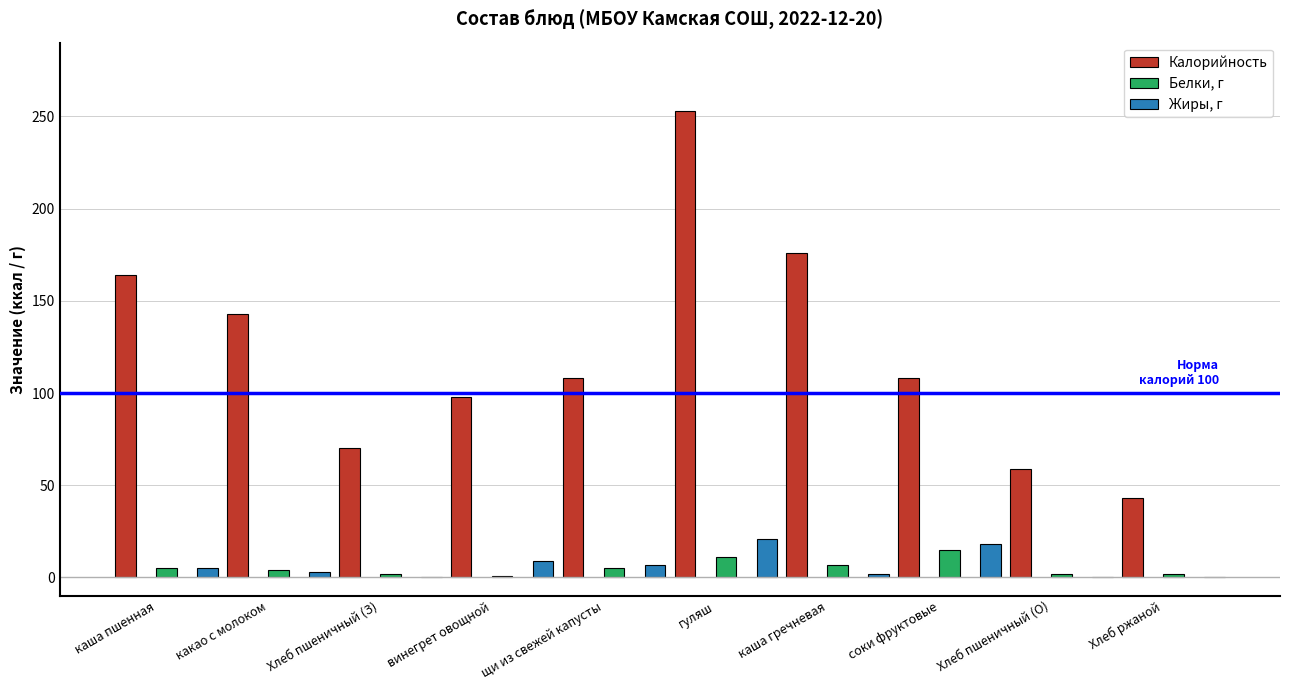

What position from the right is гуляш?

5